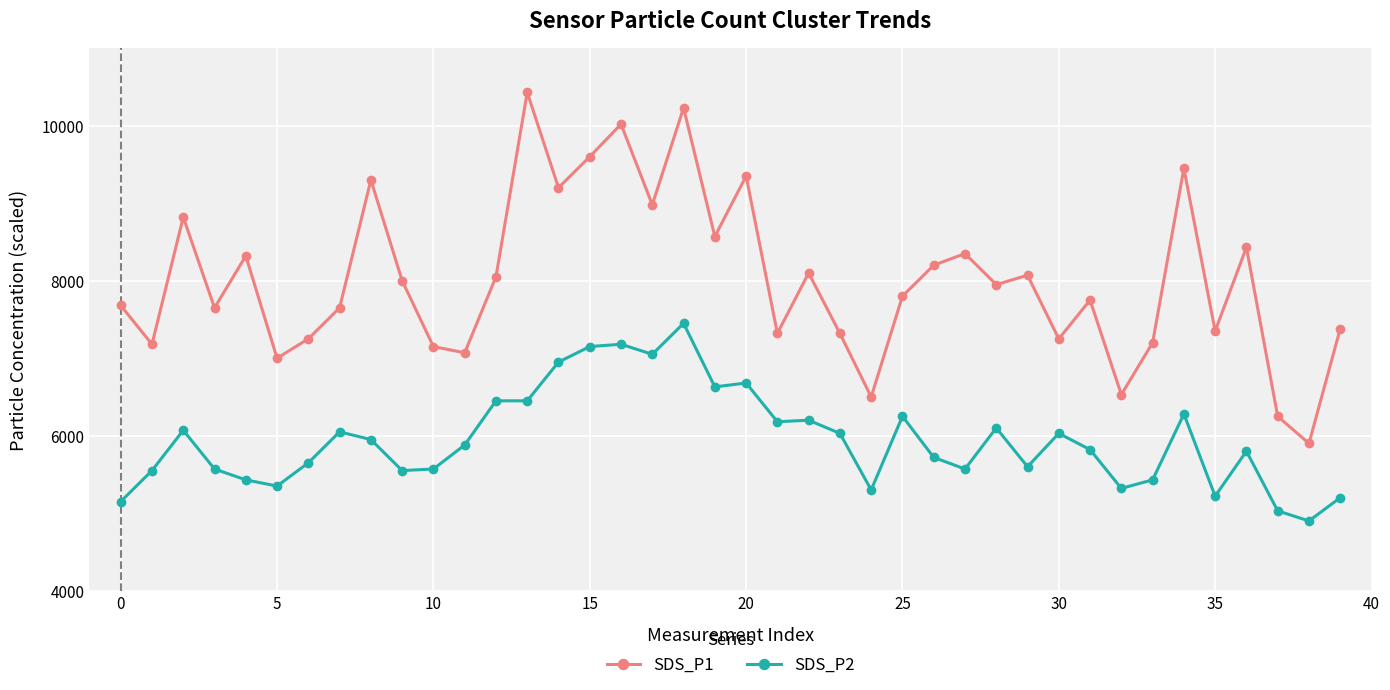

Which series has the widest spread of values?

SDS_P1